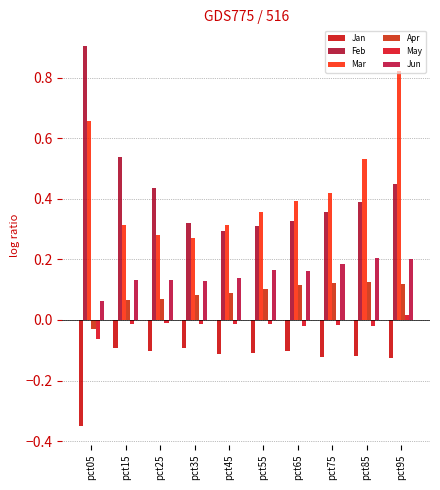

How many groups of bars are there?

10